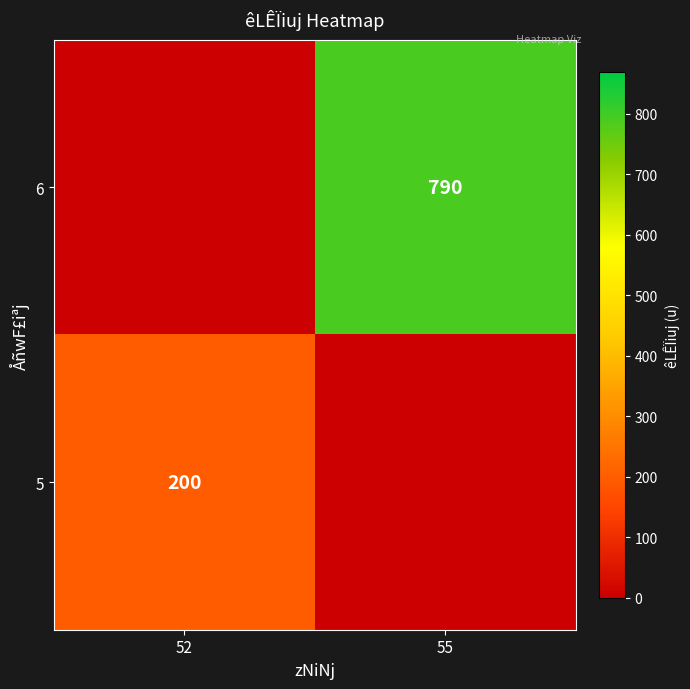

True or false: 5 has a value of 283 at 52.

False